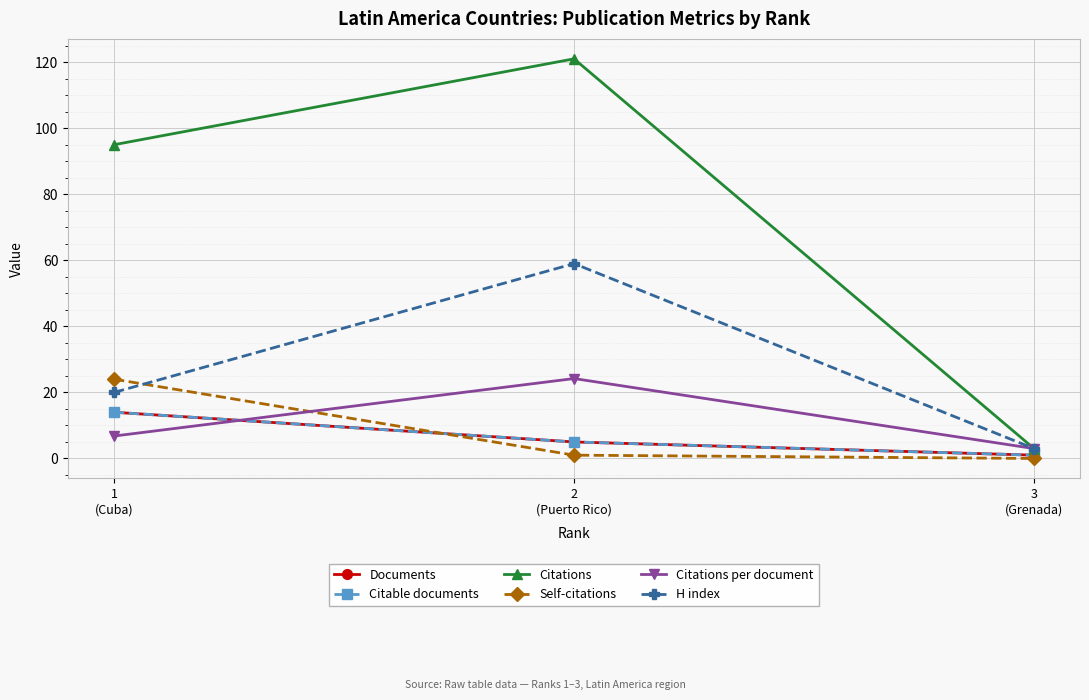

Does the chart have visible grid lines?

Yes